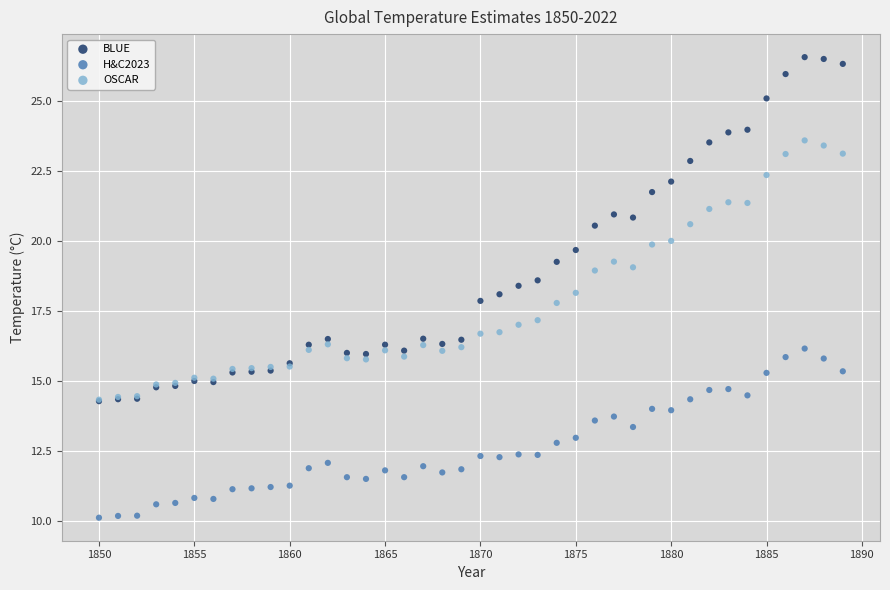

Which series has the largest Y range (max minus min)?

BLUE